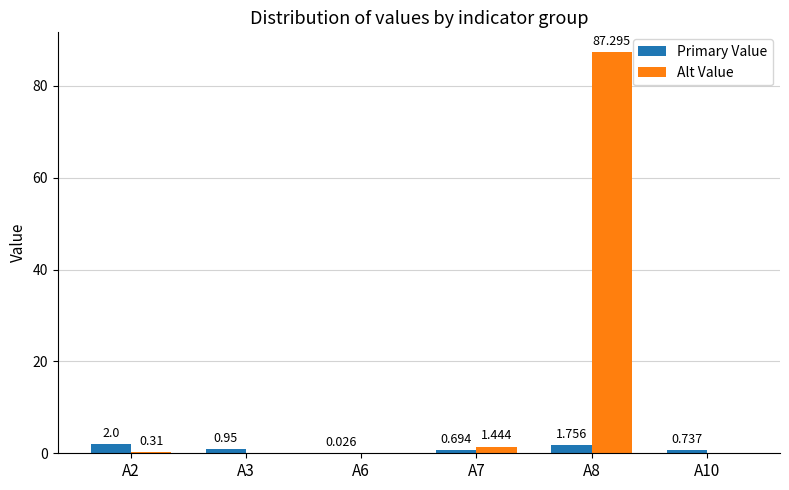

Which series changed the most between A3 and A8?

Alt Value